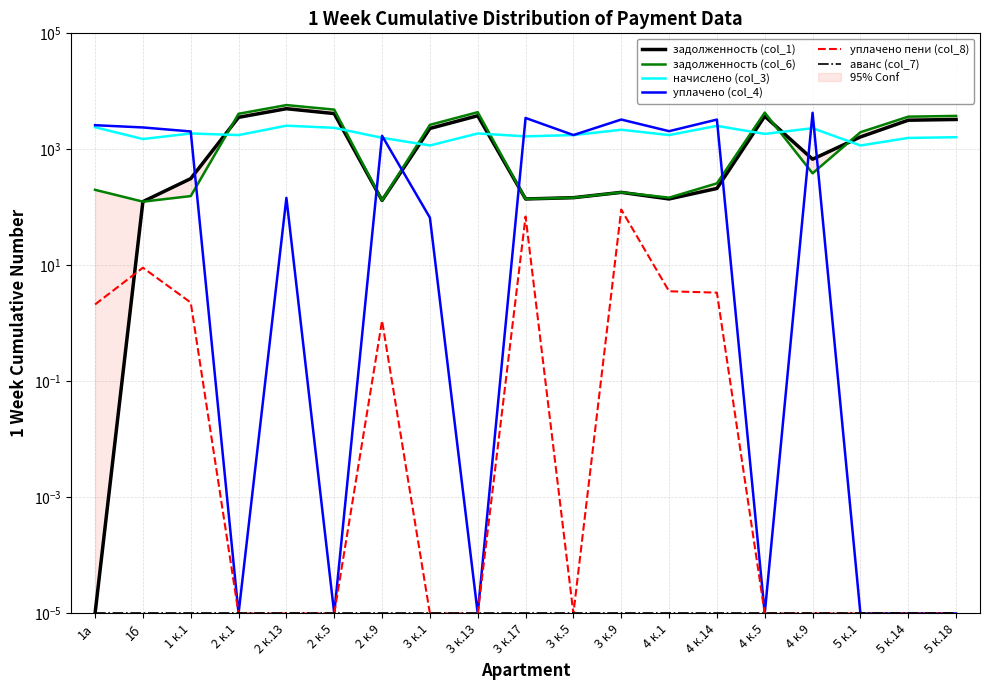

Which series changed the most between 1б and 2 к.5?

задолженность (col_6)